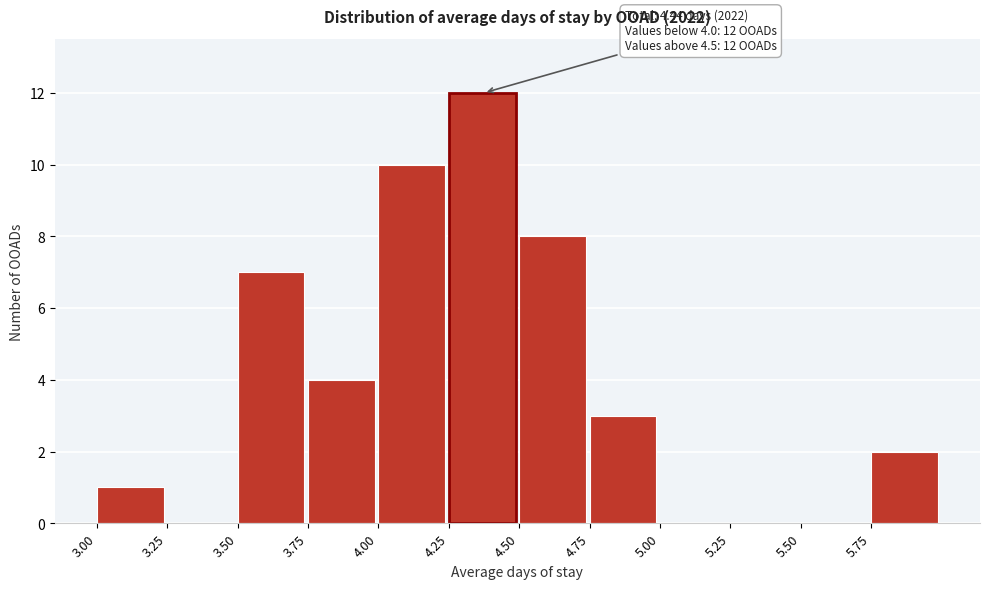

Over which range of the x-axis is the bar tallest?

4.25 to 4.50